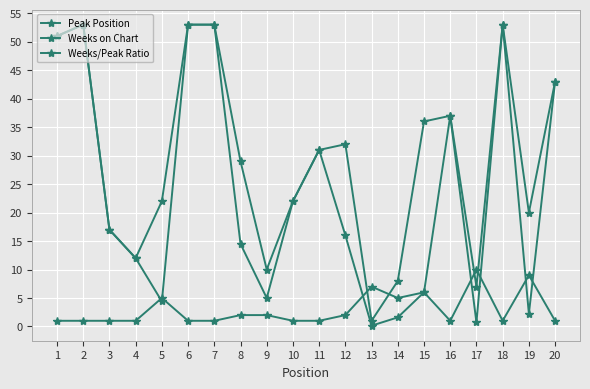

List the labels in order of Weeks/Peak Ratio value, smallest first.

13, 17, 14, 19, 5, 9, 15, 4, 8, 12, 3, 10, 11, 16, 20, 1, 2, 6, 7, 18